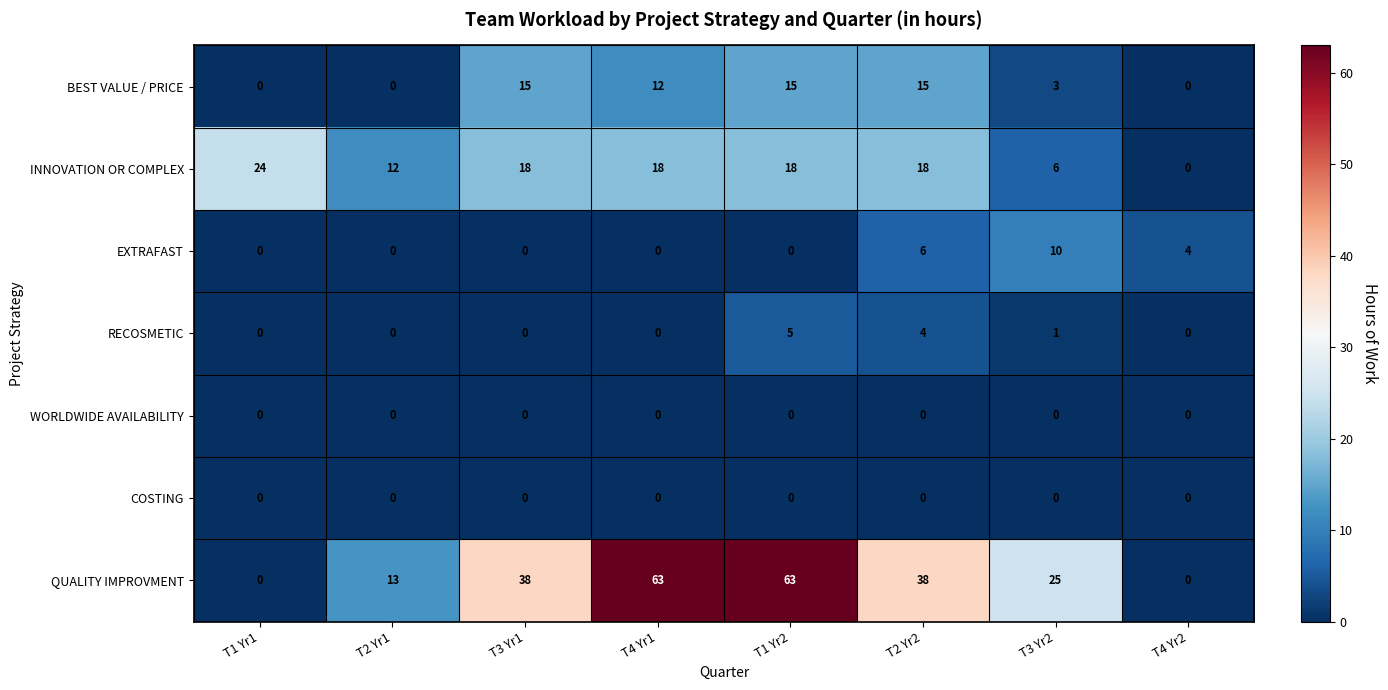

True or false: COSTING has a value of 0 at T3 Yr2.

True